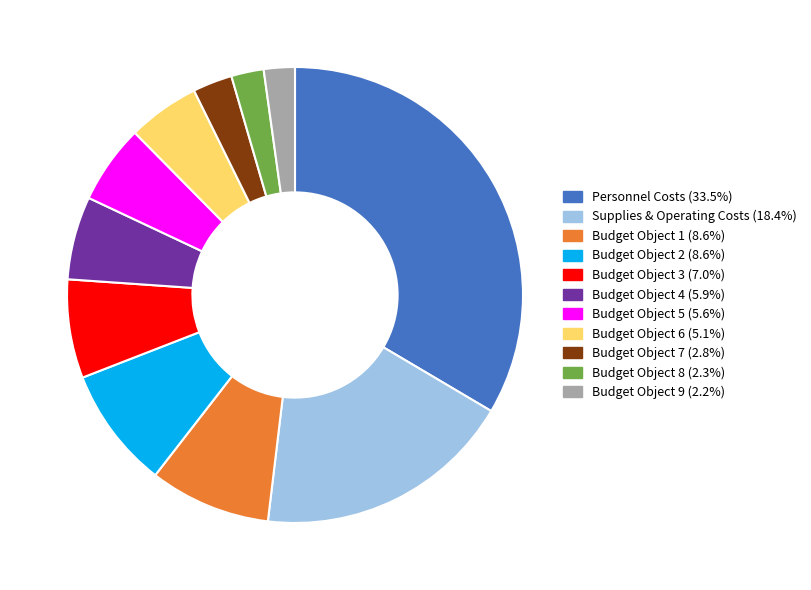

Is there a majority slice in this chart?

No